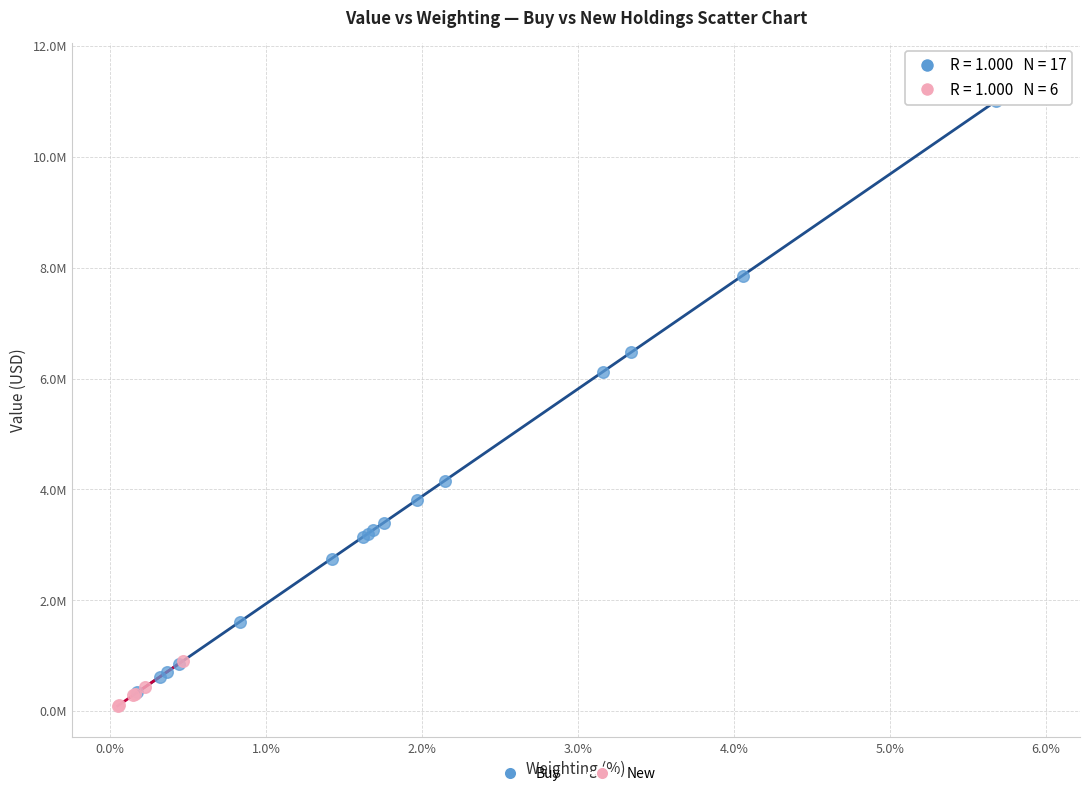

What are all the series names shown in the legend?

Buy, New